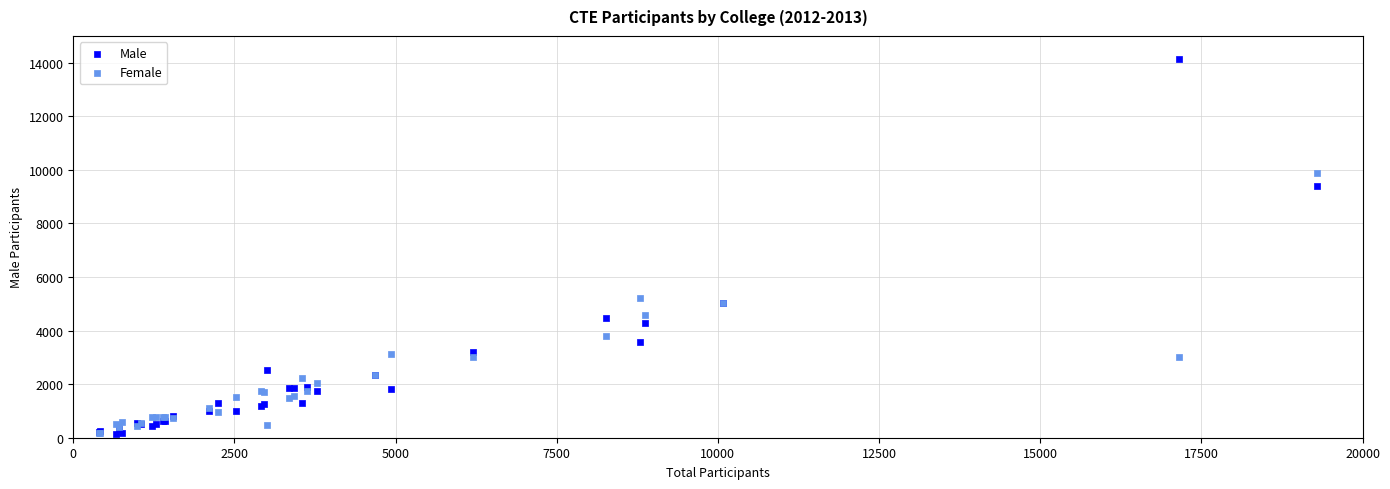

Which series reaches the maximum Y coordinate?

Male